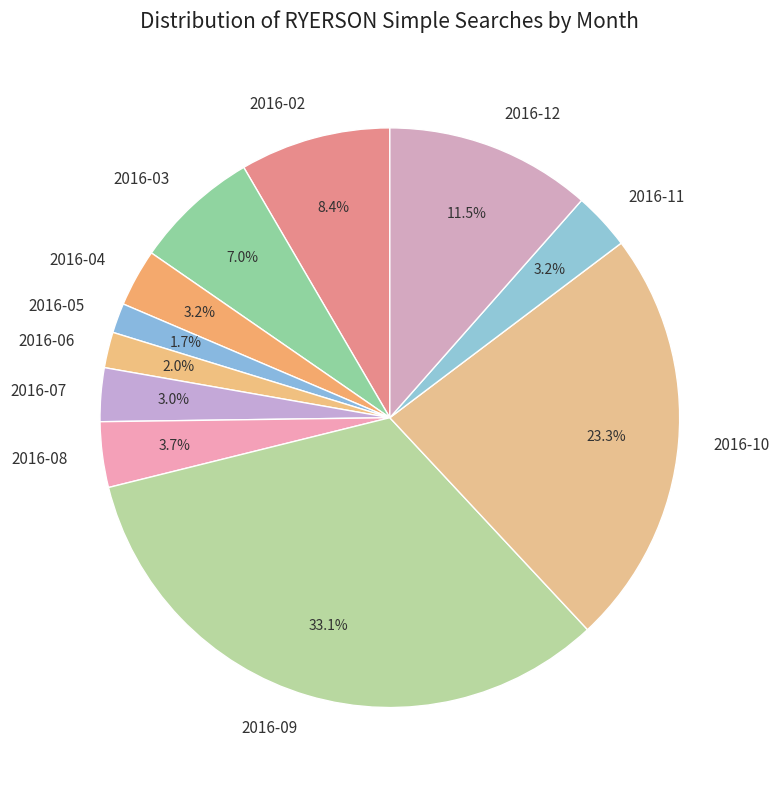

Is the sum of 2016-06 and 2016-09 greater than half?

No